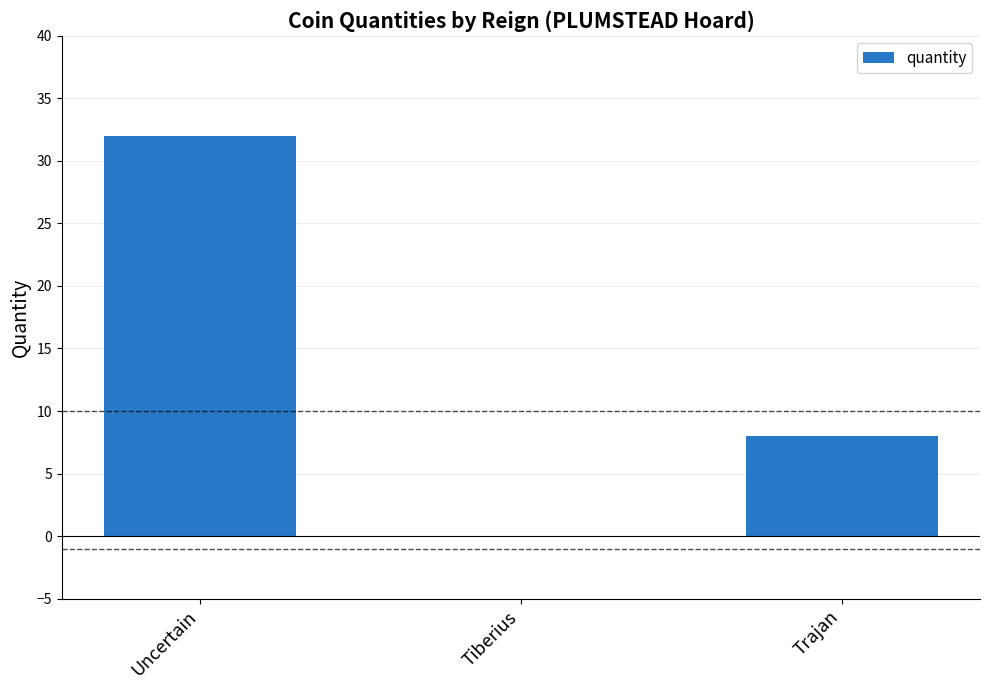

What is the change in value from Uncertain to Tiberius?

-32